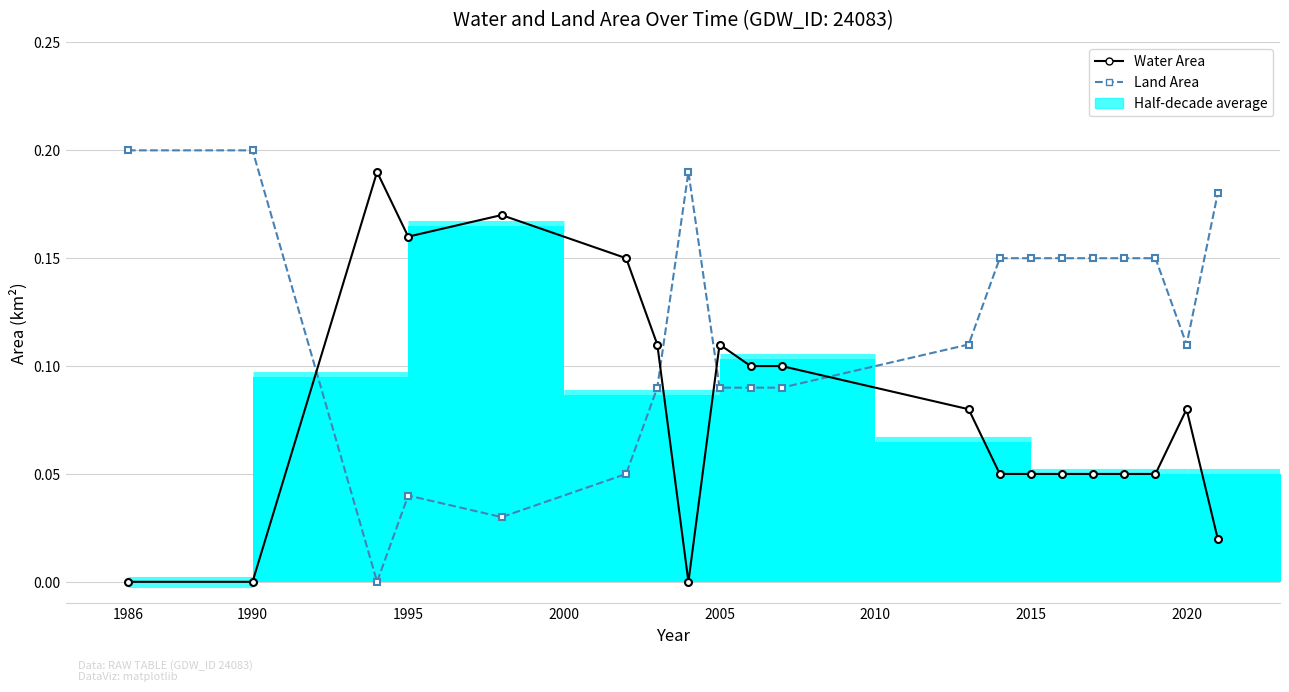

What is the value of the Land Area point at the 12th from the left?

0.1